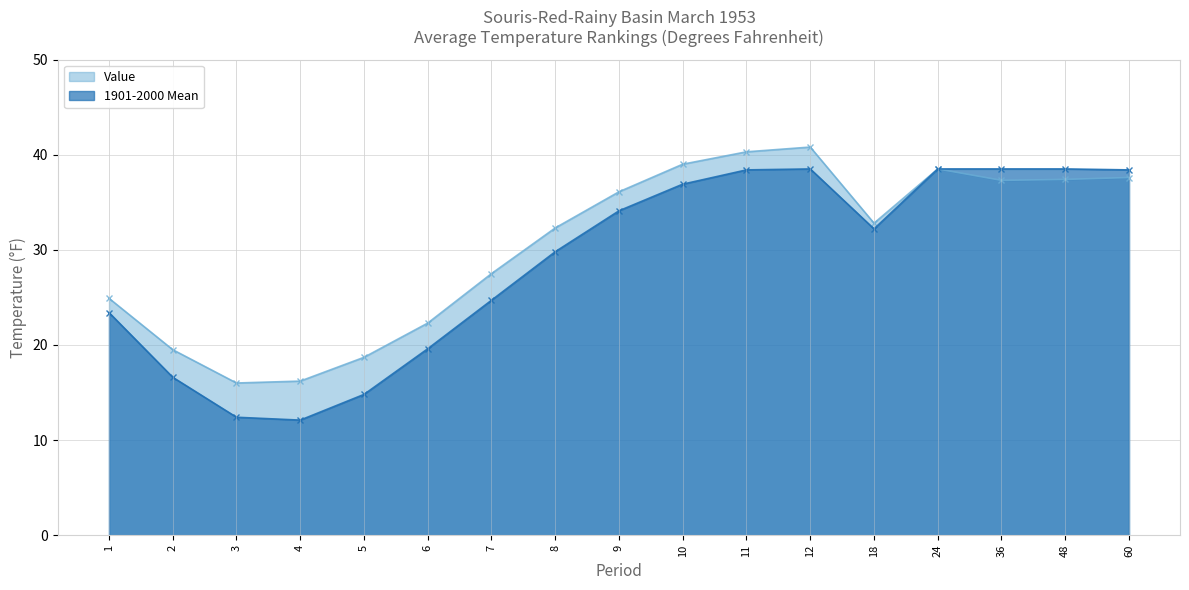

How many interior local valleys does the Value series have?

3